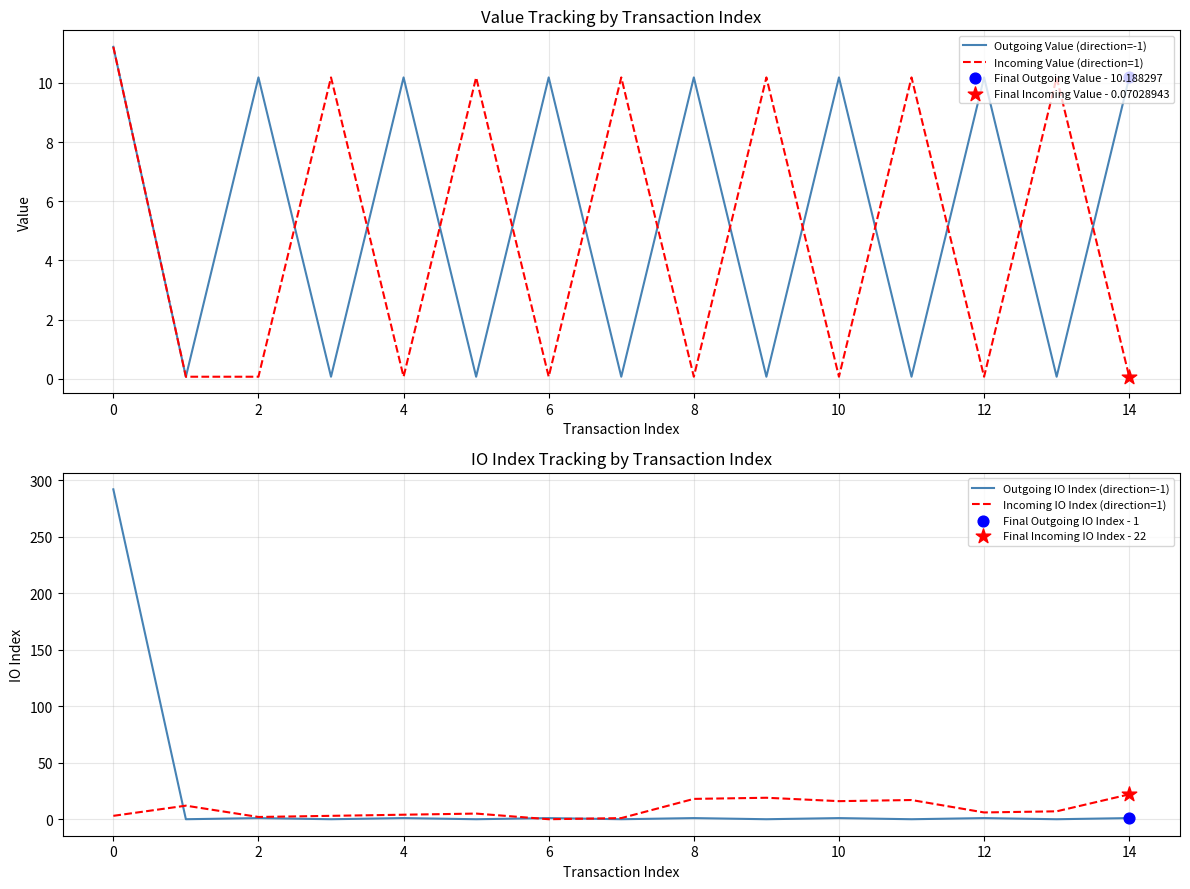

Which series has the largest total across all categories?

Outgoing IO Index (direction=-1)